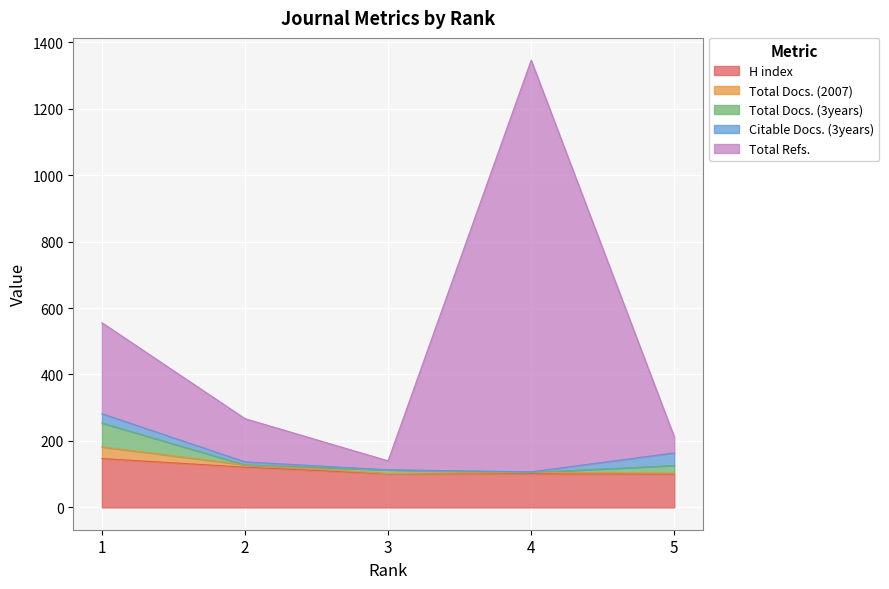

What is the maximum value for H index?

147